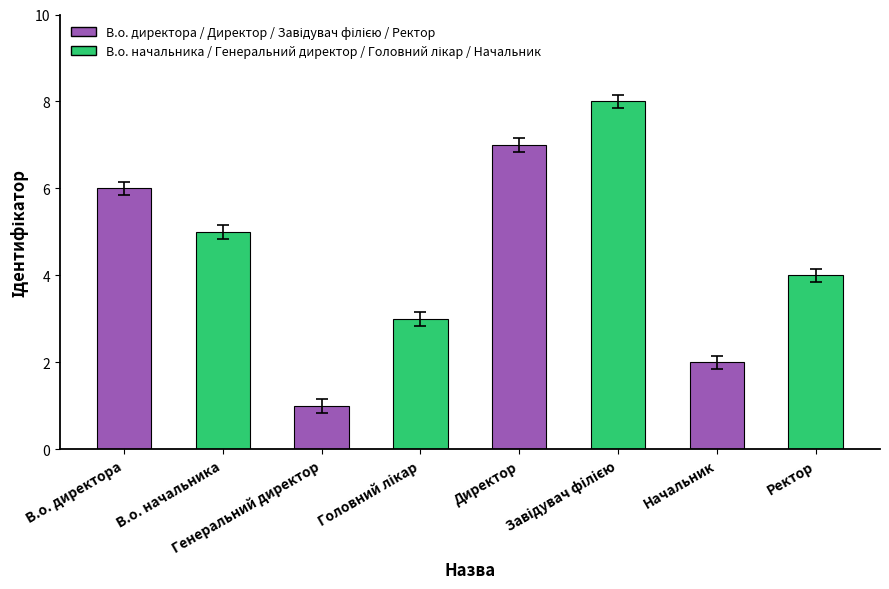

How many bars are there in total?

8